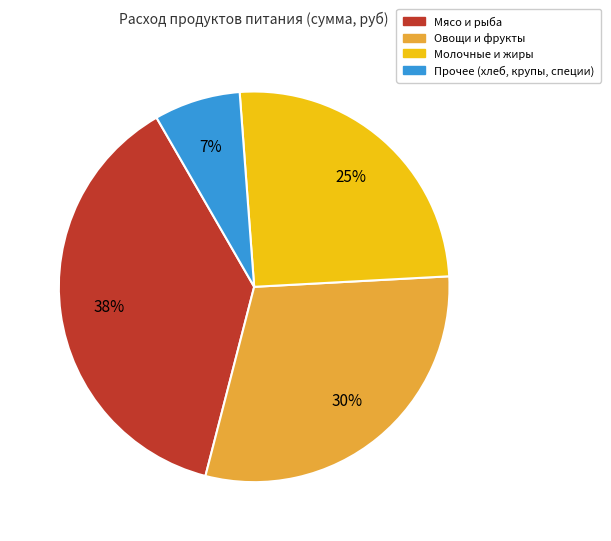

To the nearest percent, what is the difference between the largest and smallest slice percentages?

31%